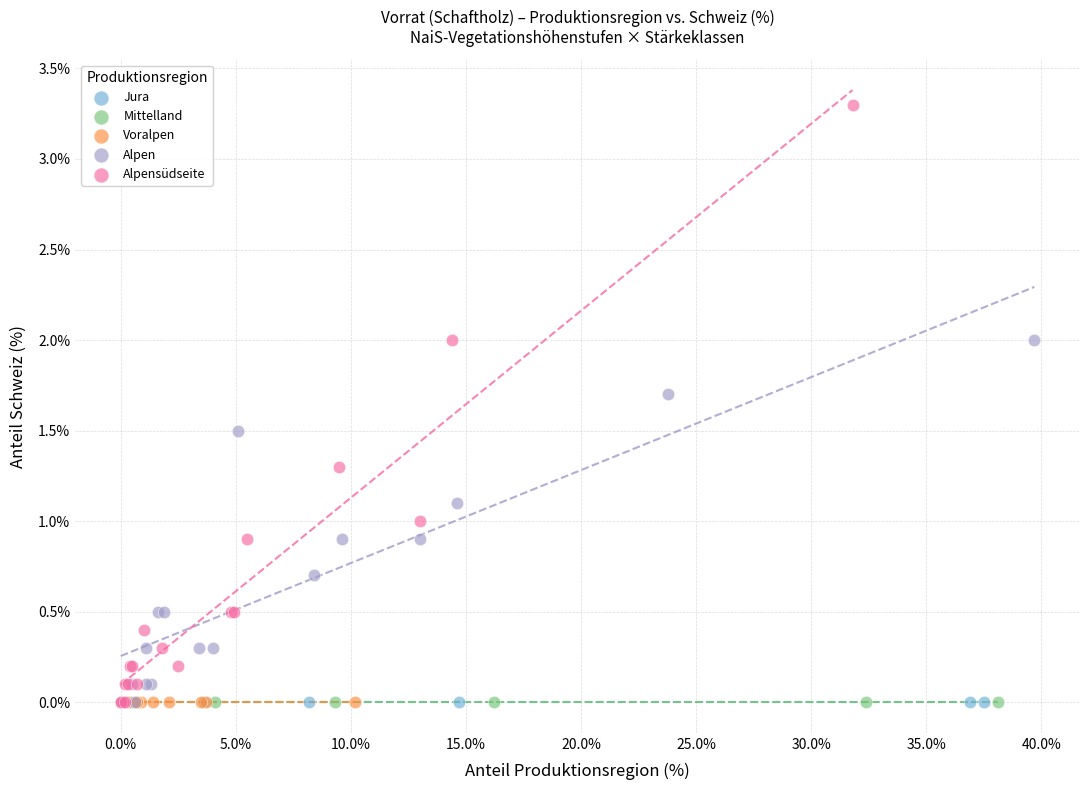

Which series contains the highest Y value?

Alpensüdseite